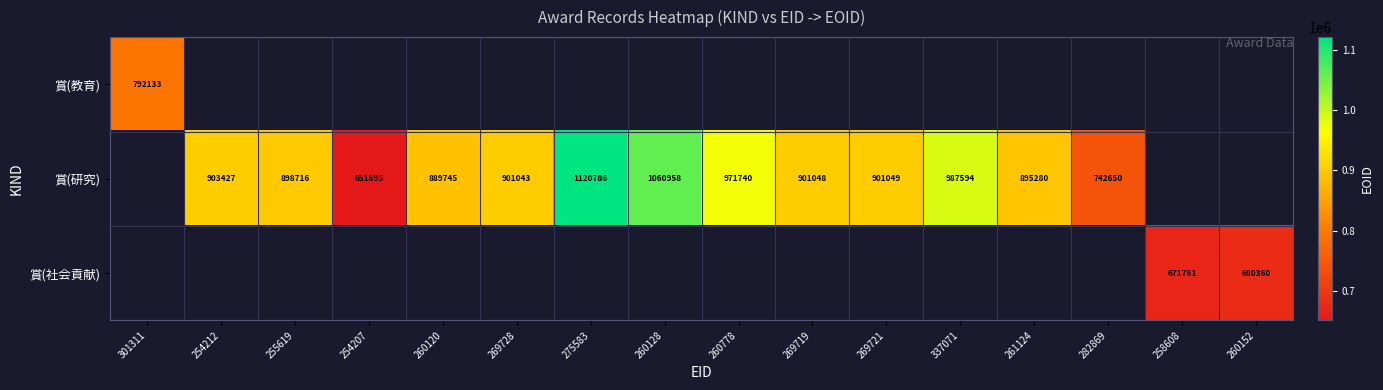

At how many categories does at least one series exceed 843133?

11